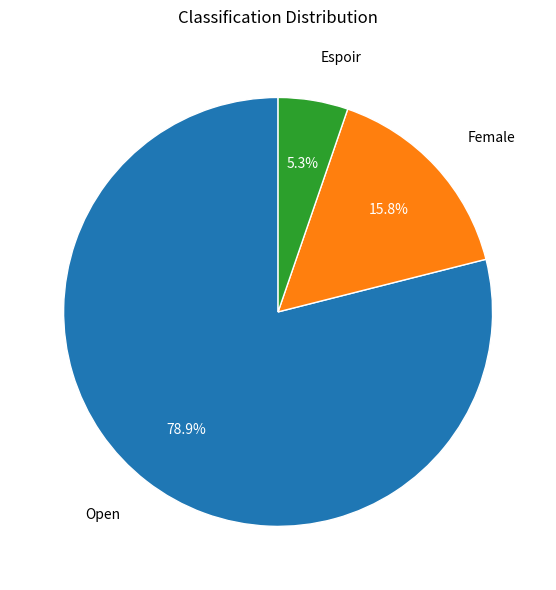

Does any single category account for the majority?

Yes